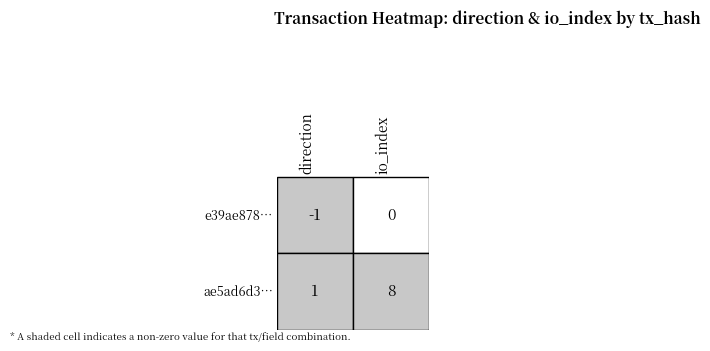

The value of e39ae8786573255c11d32ef192a479f25906716 at direction is -1. True or false?

False